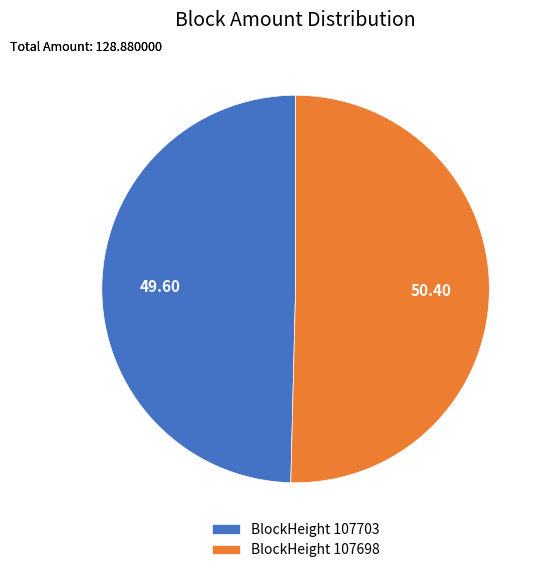

Is there any slice that represents more than half of the pie?

Yes